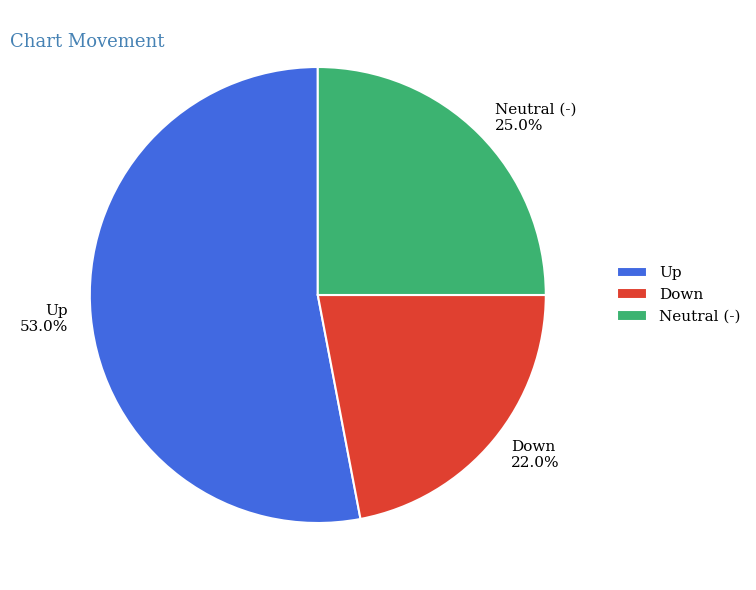

What percentage do Up and Neutral (-) together represent?

78.0%